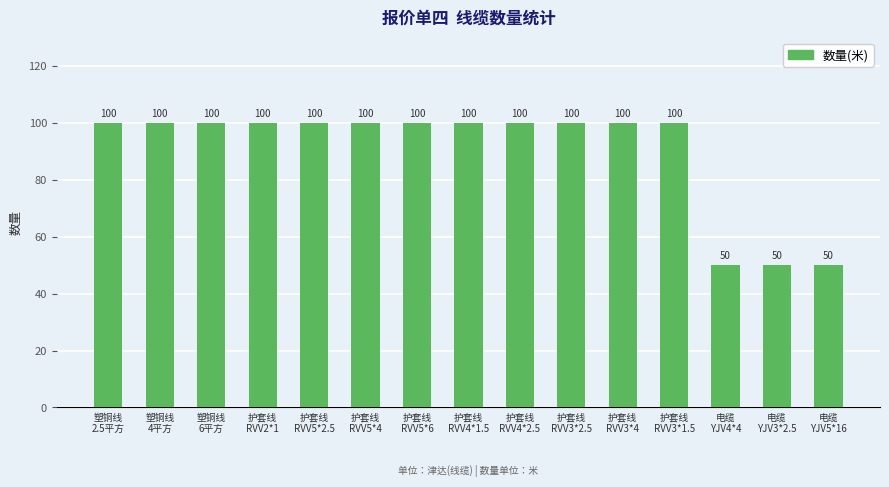

What is the difference between the second highest and minimum values?

50